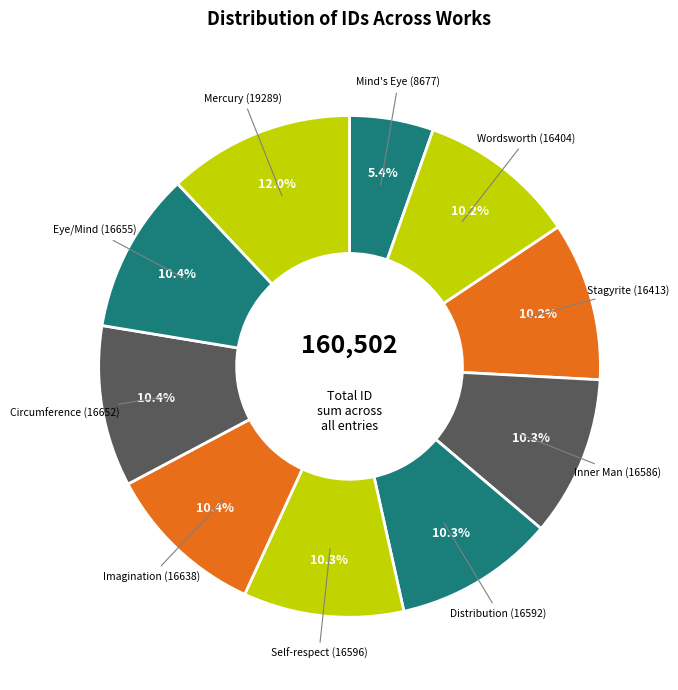

To the nearest percent, what is the average slice percentage?

10%